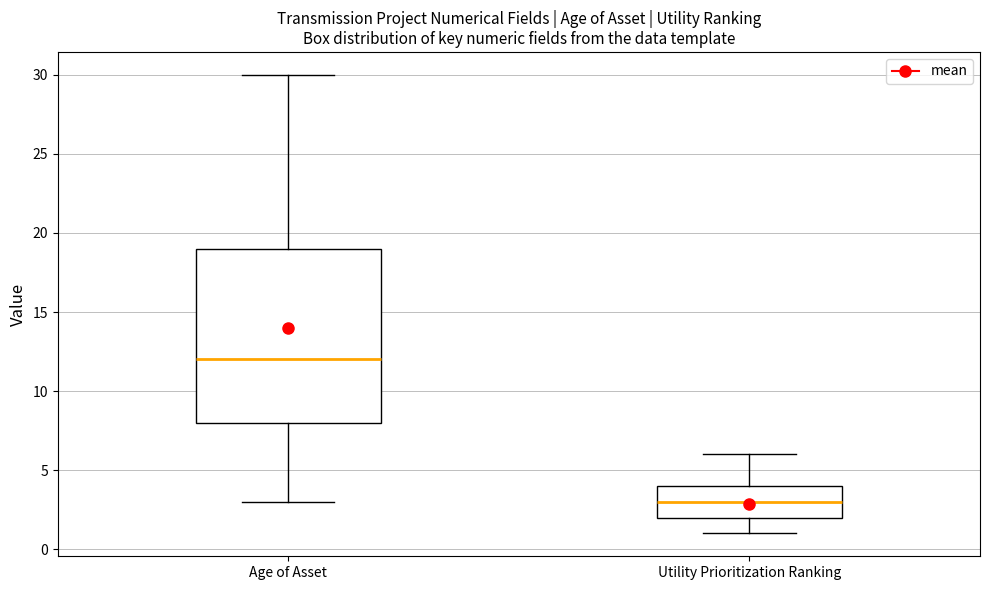

Reading left to right, transcribe this box plot: for each box, give where its median line is, the range the box spans, and where its two whiskers end, as read against the y-axis. The values are not printed on the chart, so give them approximately, as read against the axis.

Age of Asset: median 12, box 8 to 19, whiskers 3 to 30
Utility Prioritization Ranking: median 3, box 2 to 4, whiskers 1 to 6